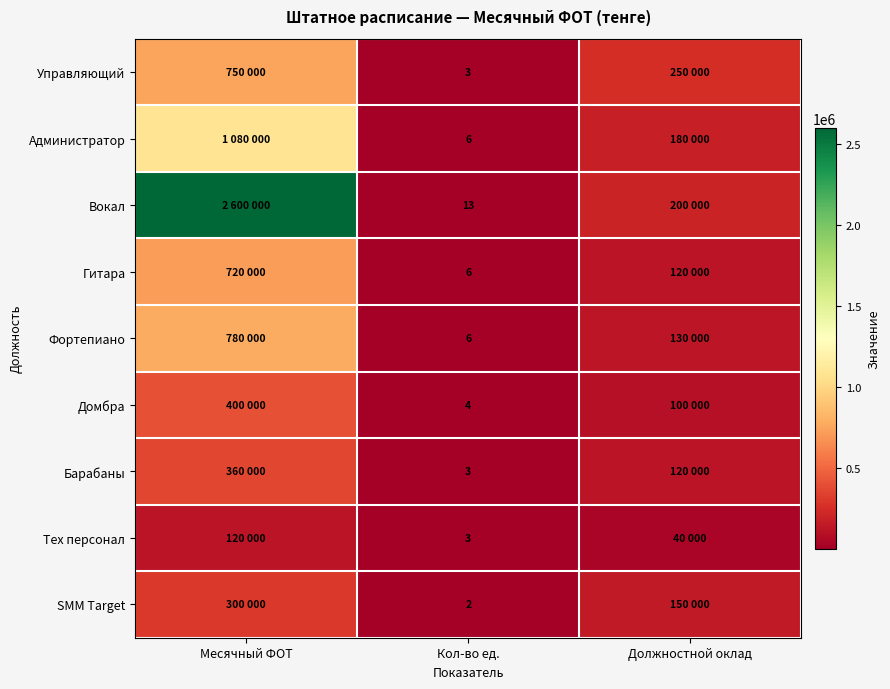

Is the value of Гитара at Кол-во ед. greater than the value of Тех персонал at Кол-во ед.?

Yes